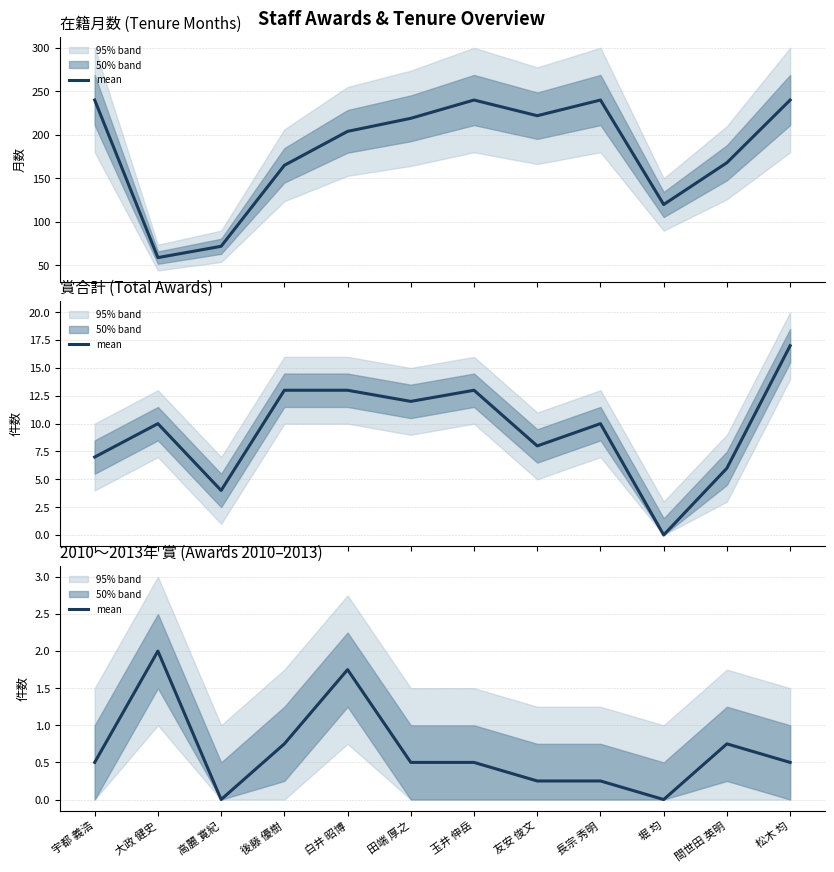

Where is the data nearest to the value 1?

後藤 優樹